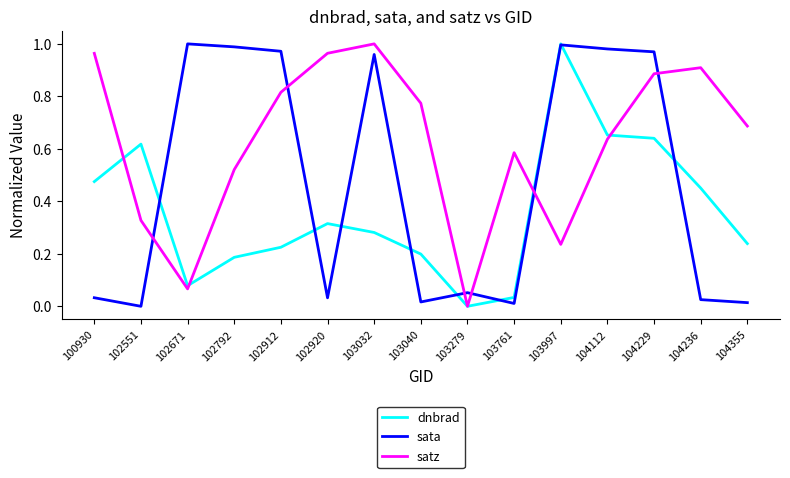

At 102792, list the series in order from largest to smallest.

sata, satz, dnbrad